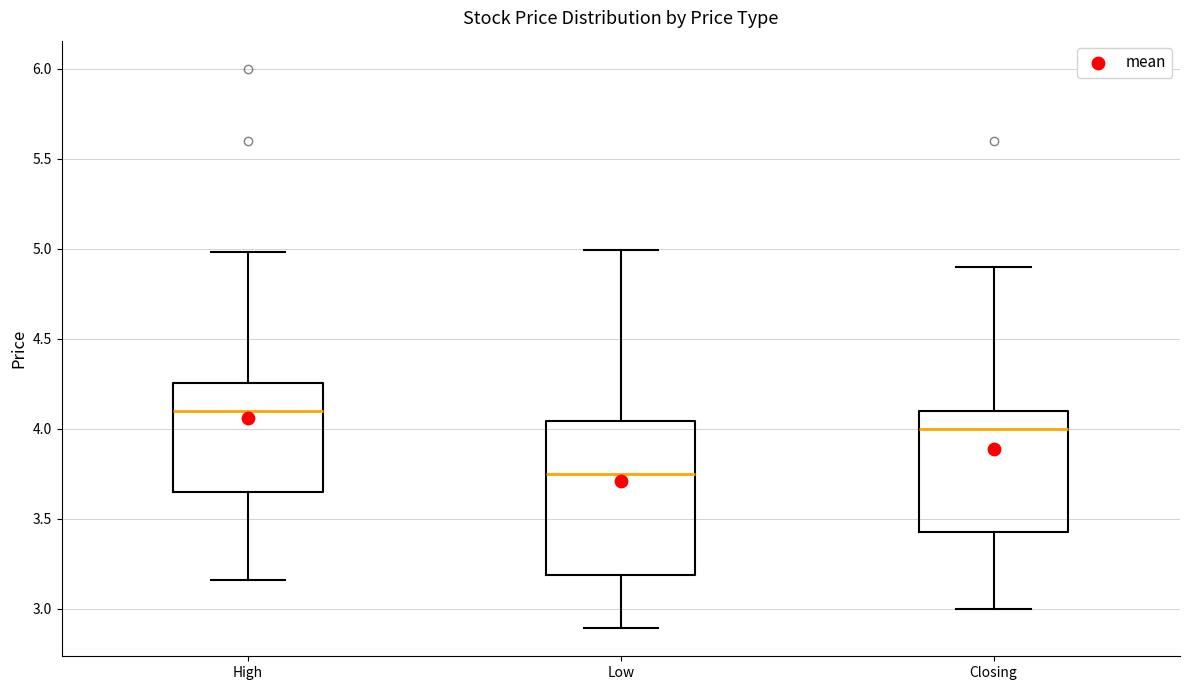

Which box is the tallest, from its lower edge to its upper edge?

Low